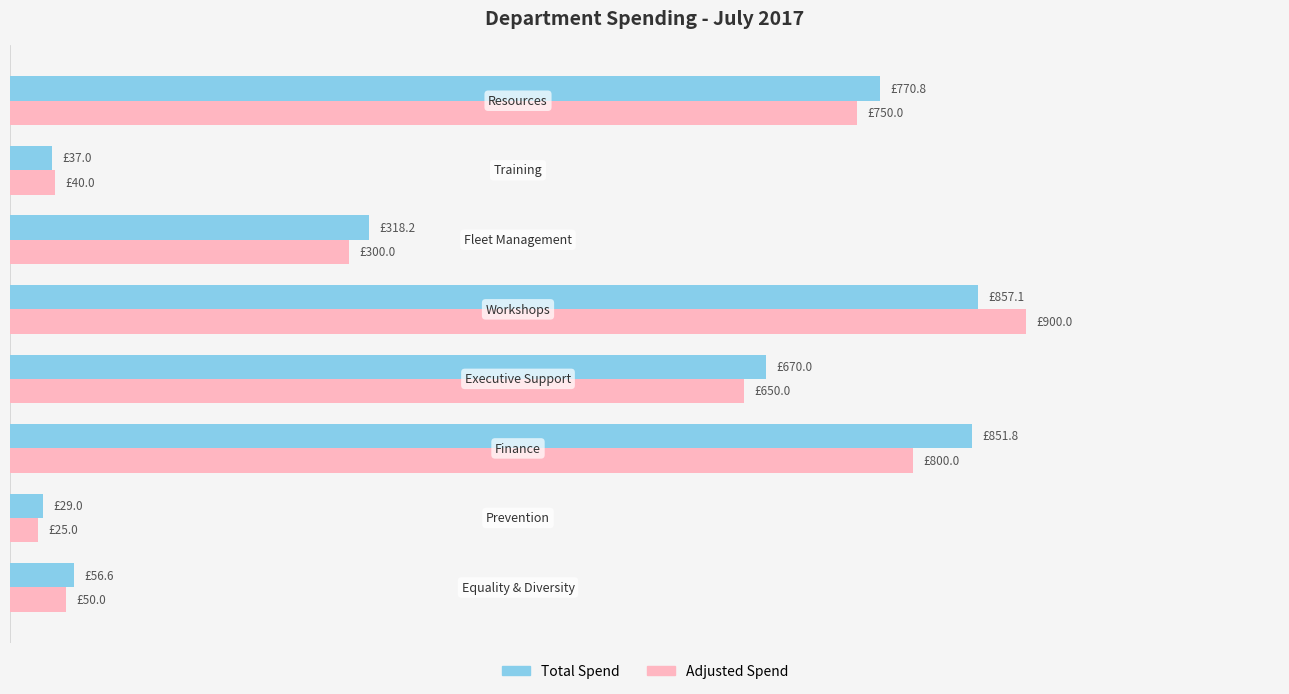

What are all the series names shown in the legend?

Total Spend, Adjusted Spend